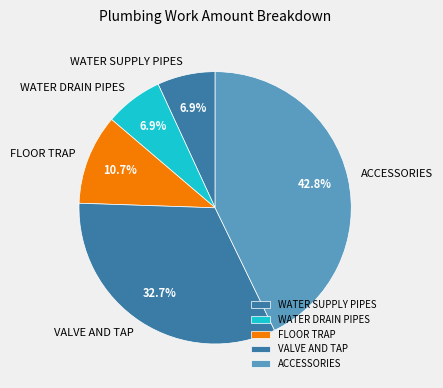

What is the ratio of the value at FLOOR TRAP to the value at WATER SUPPLY PIPES?

1.6